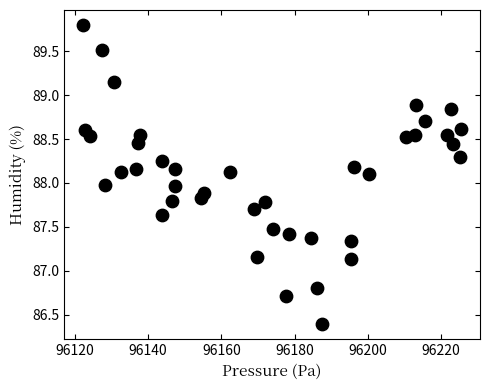

What is the range of X values (max minus min)?

103.2